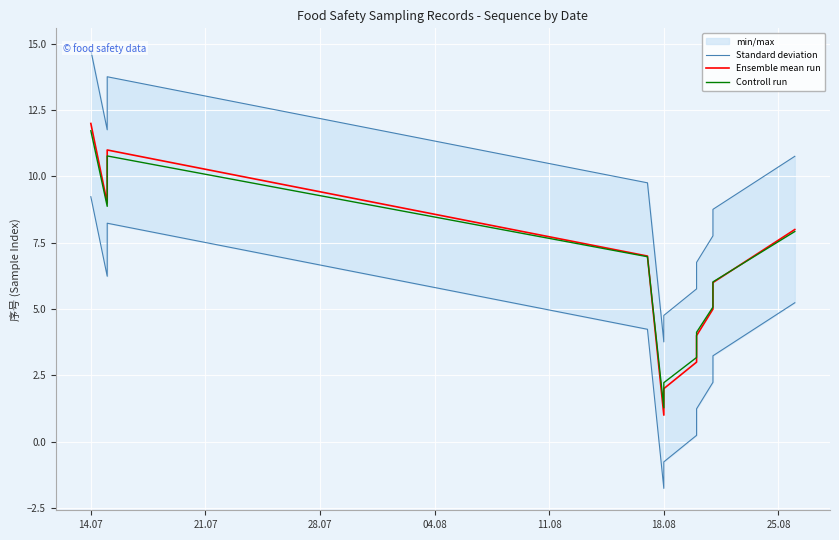

How many lines are shown in the chart?

3